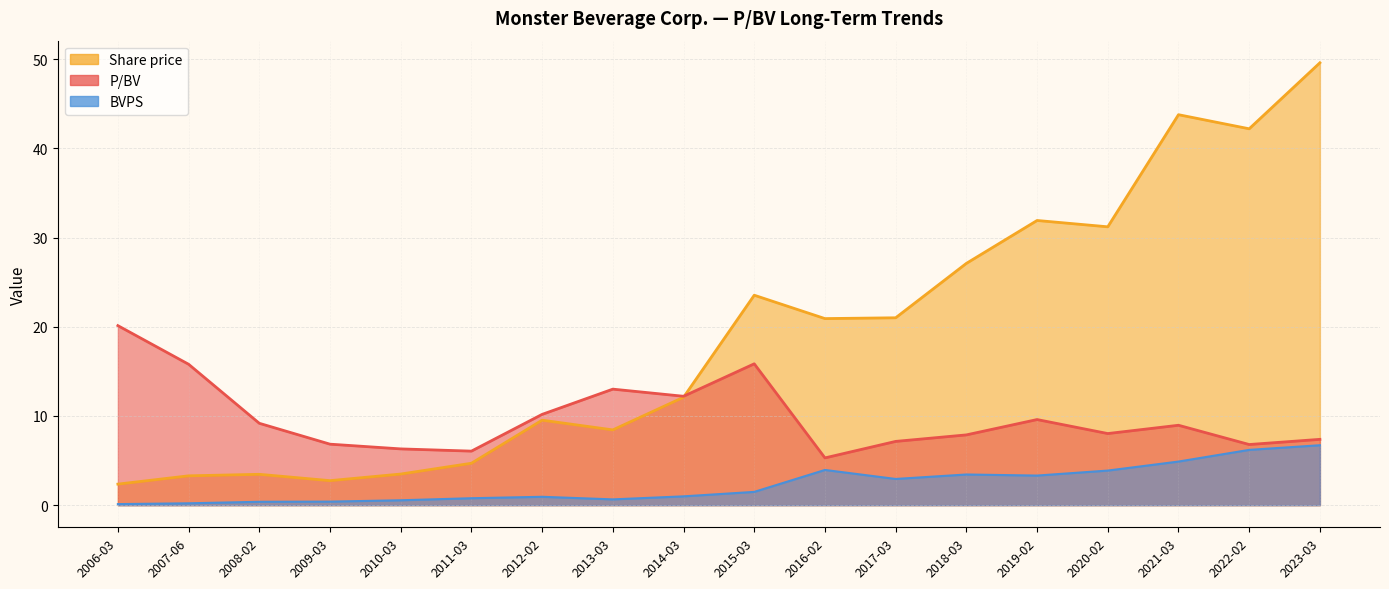

What is the total value across all series at 2018-03?

38.4